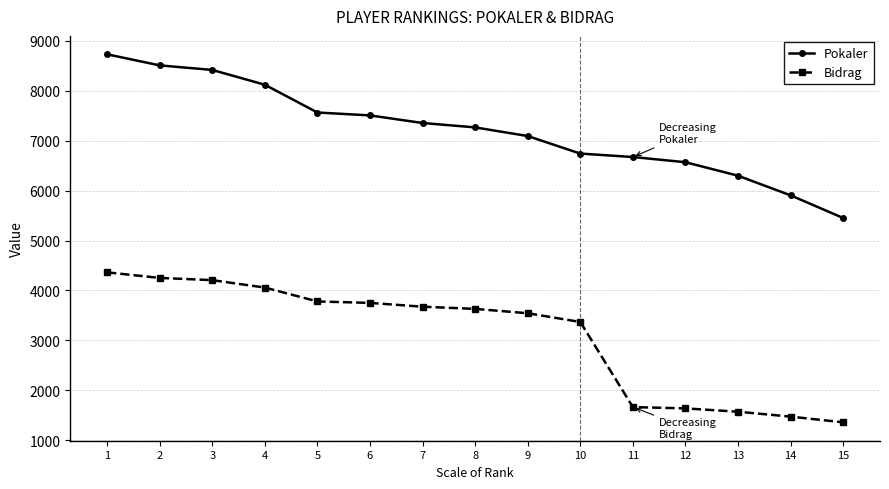

Which series has the largest total across all categories?

Pokaler